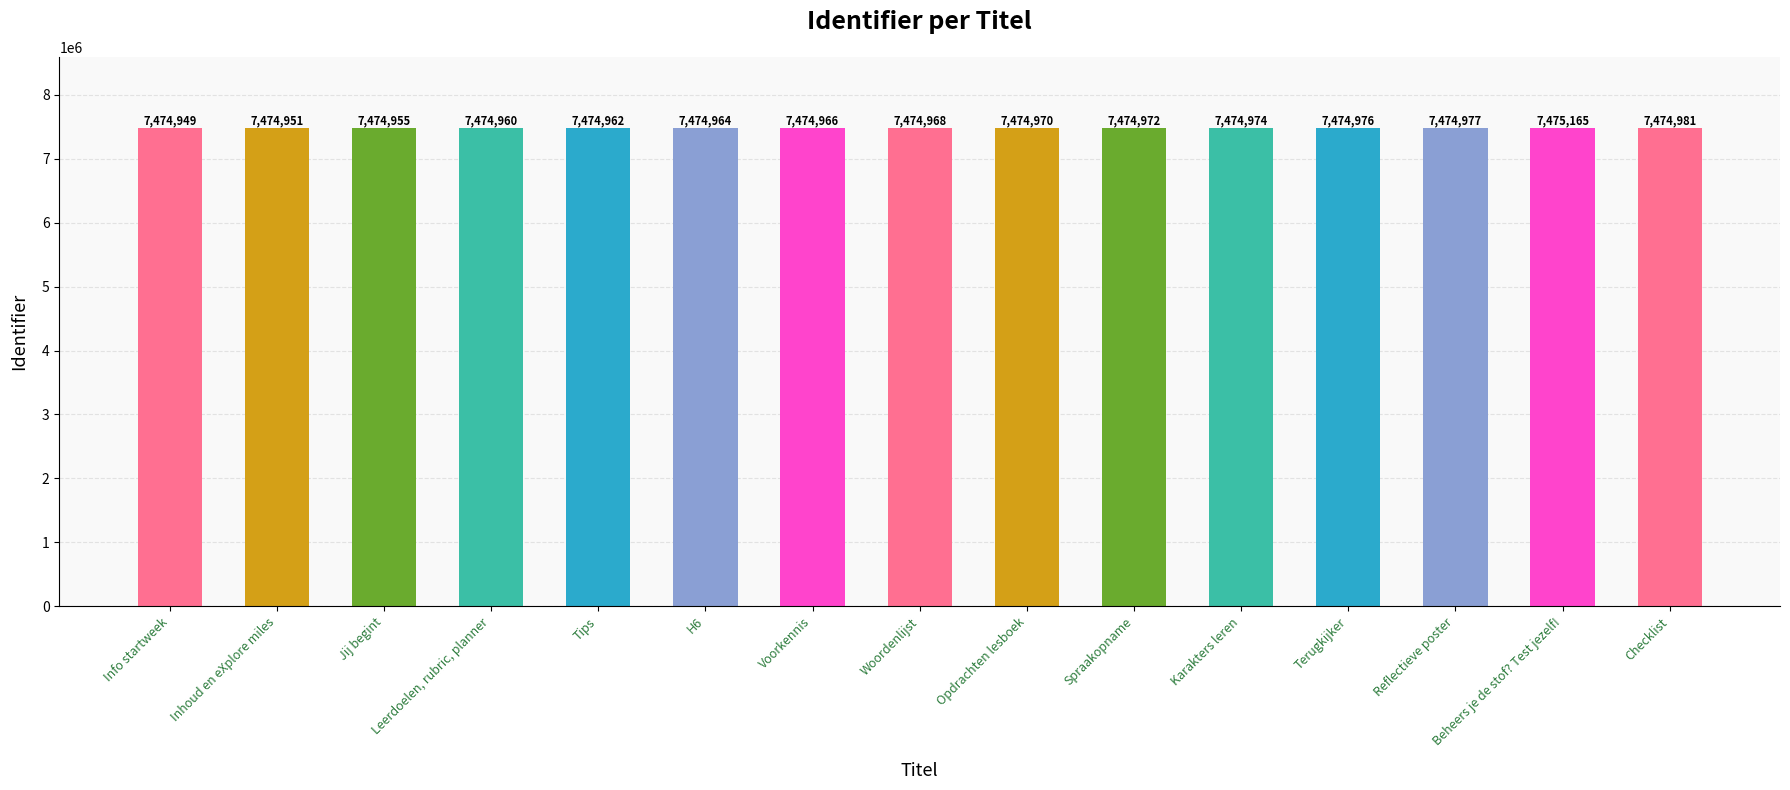

The value at Voorkennis is 7474966. True or false?

True